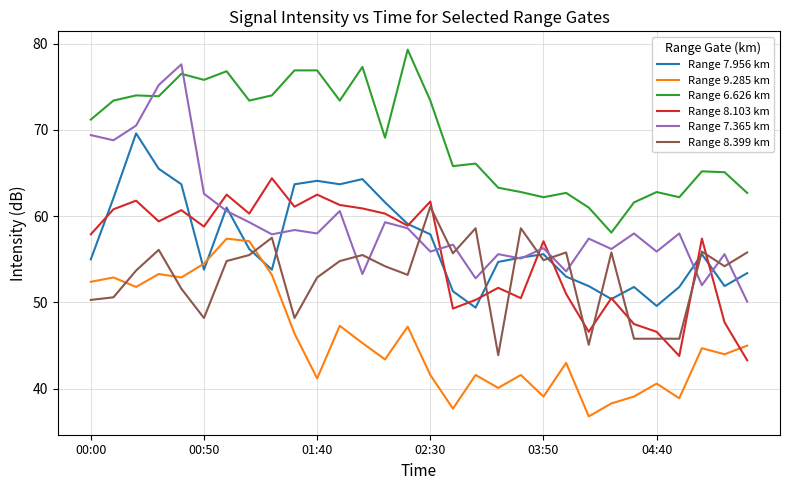

What is the average value of the Range 6.626 km series?

69.2